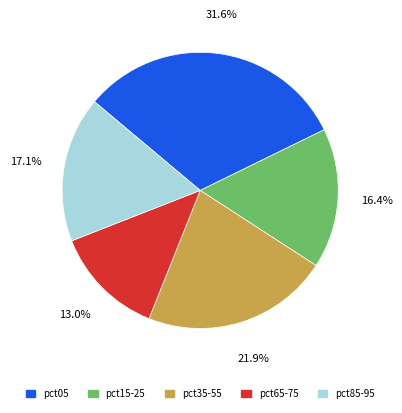

Is there a majority slice in this chart?

No